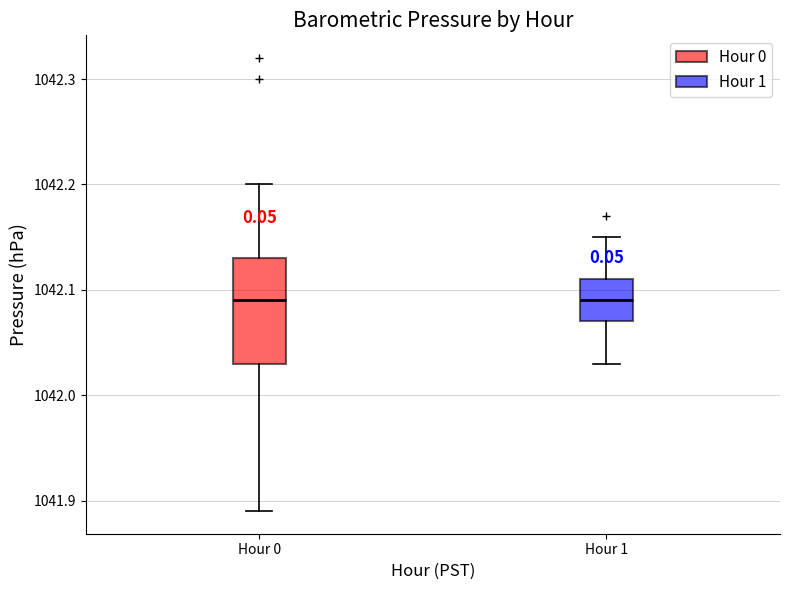

Reading left to right, transcribe this box plot: for each box, give where its median line is, the range the box spans, and where its two whiskers end, as read against the y-axis. The values are not printed on the chart, so give them approximately, as read against the axis.

Hour 0: median 1042.09, box 1042.03 to 1042.13, whiskers 1041.89 to 1042.20
Hour 1: median 1042.09, box 1042.07 to 1042.11, whiskers 1042.03 to 1042.15